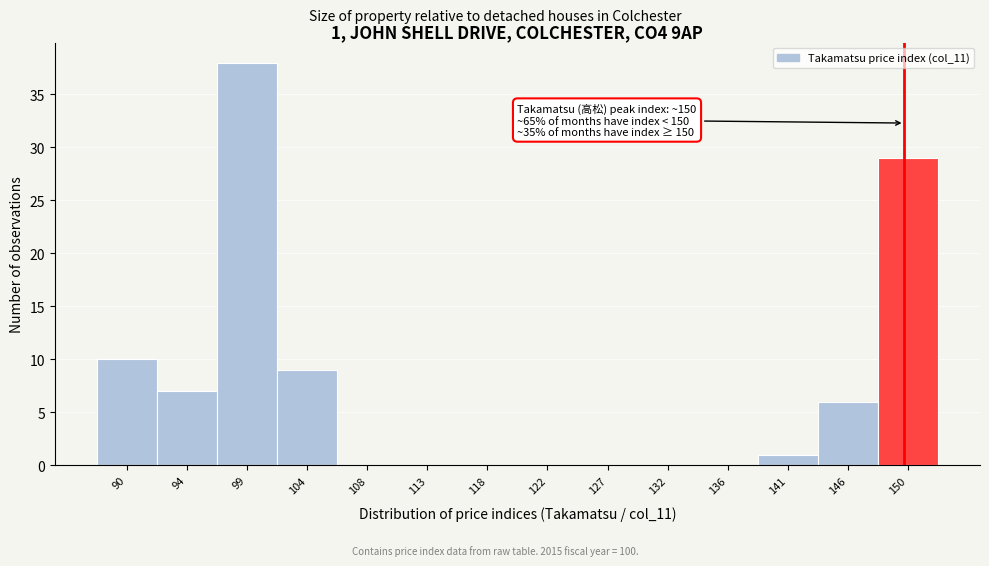

Over which range of the x-axis is the bar tallest?

96.5 to 101.5